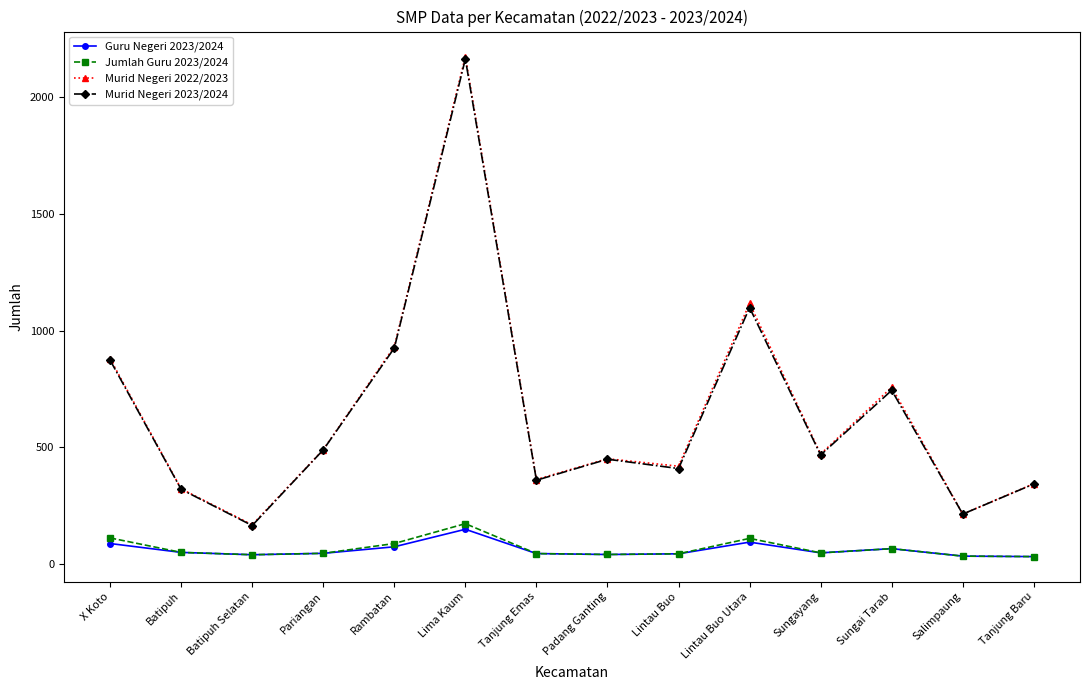

True or false: Murid Negeri 2023/2024 has more than 0 interior local peaks.

True